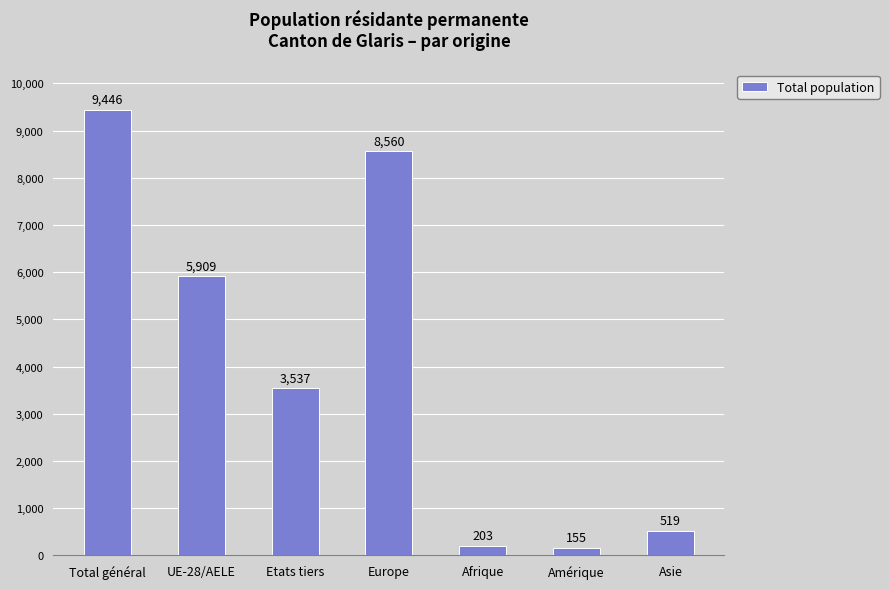

What is the change in value from Total général to Europe?

-886